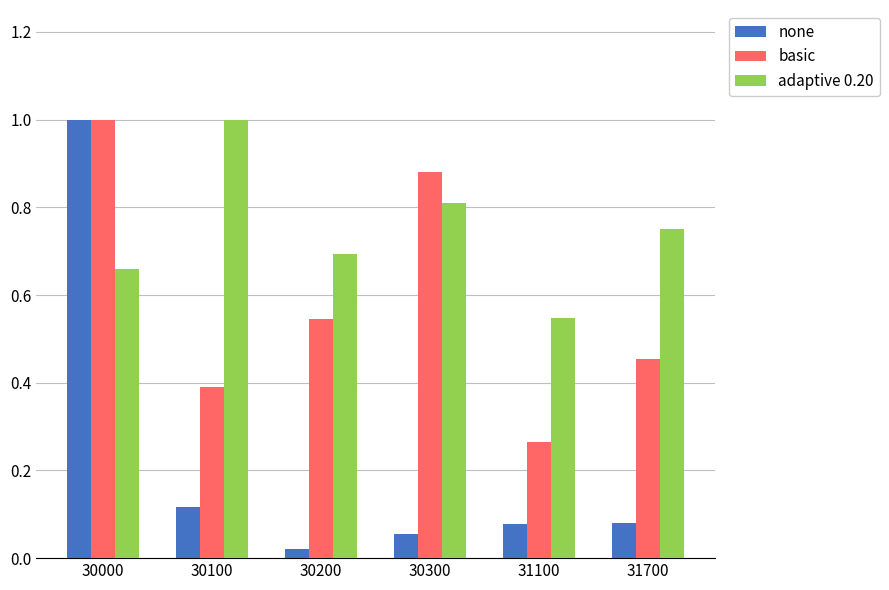

What is the maximum value for basic?

1.0